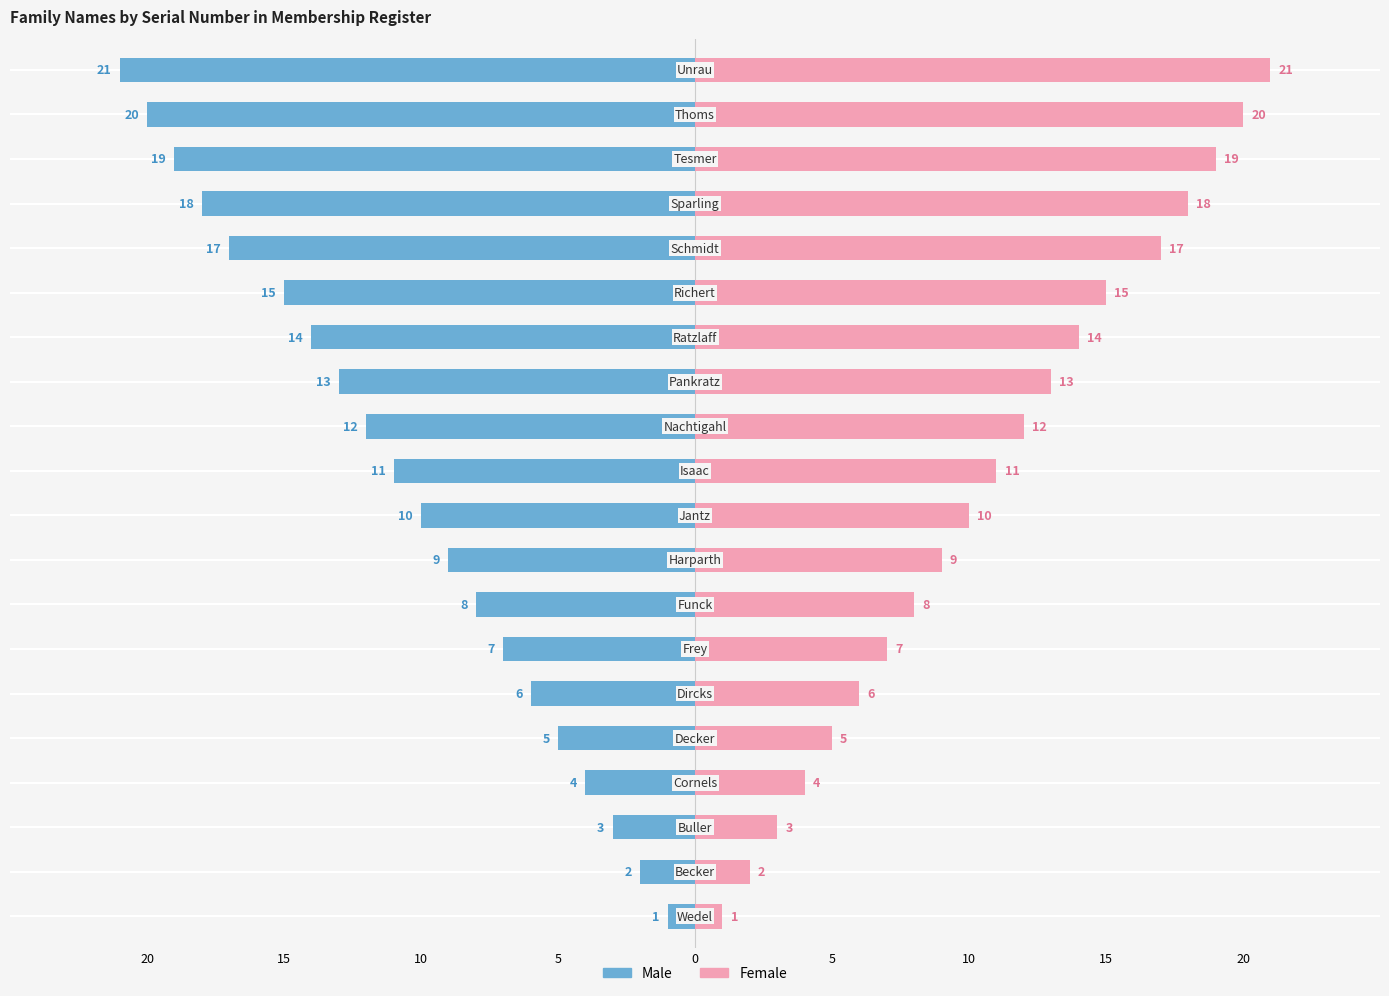

Reading left to right, list all the values displayed in this chart.

Male: -1	-2	-3	-4	-5	-6	-7	-8	-9	-10	-11	-12	-13	-14	-15	-17	-18	-19	-20	-21
Female: 1	2	3	4	5	6	7	8	9	10	11	12	13	14	15	17	18	19	20	21